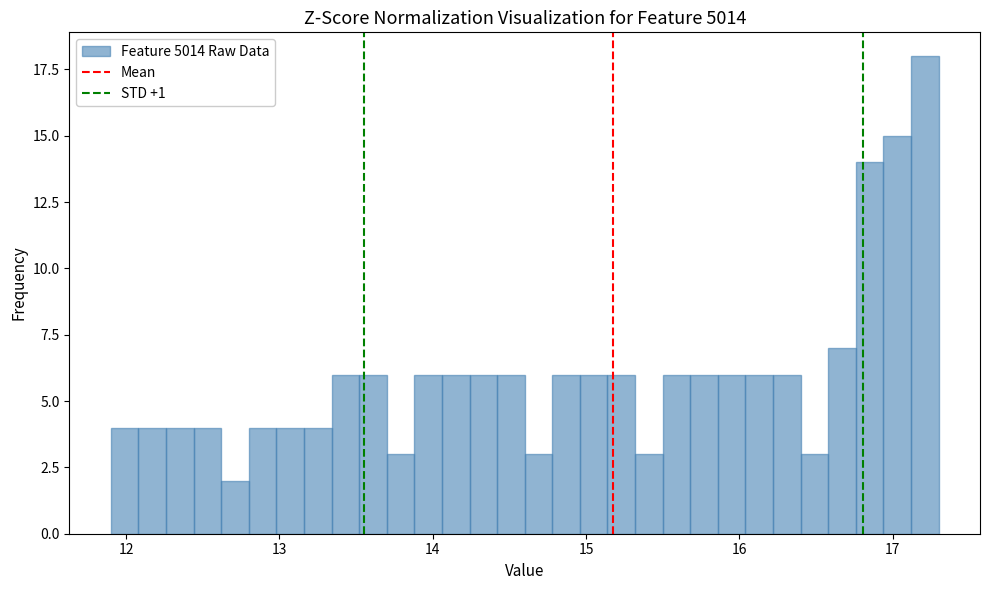

Around what value on the x-axis is the tallest bar? Give the approximate position of its centre, as read against the axis.

17.2